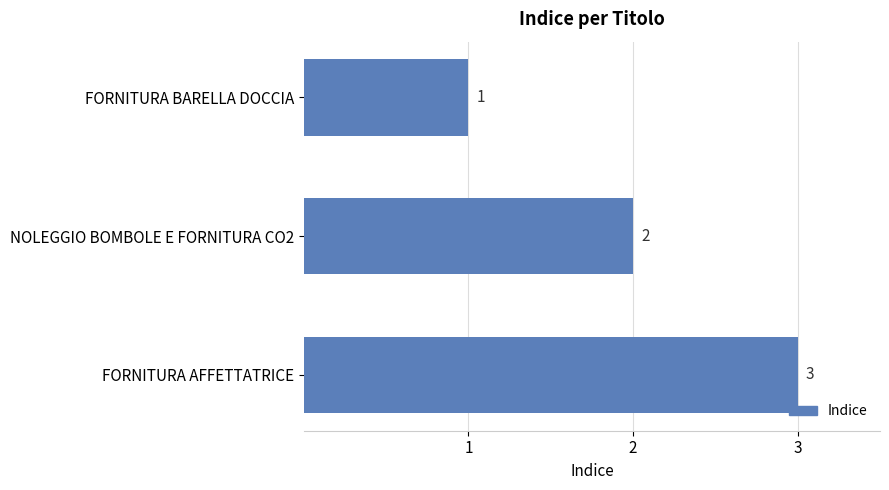

Count the number of data series in this chart.

1